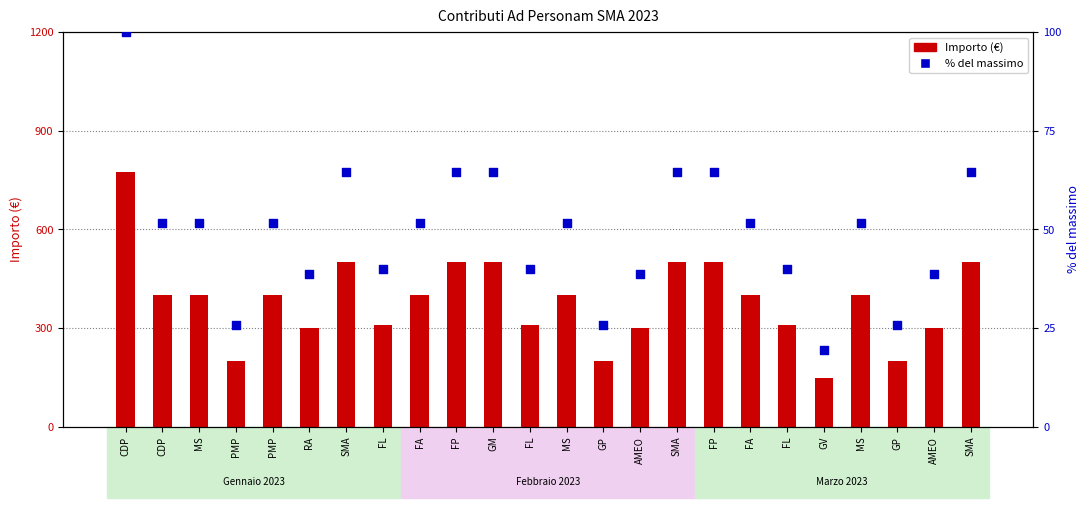

What are all the series names shown in the legend?

Importo, % del massimo